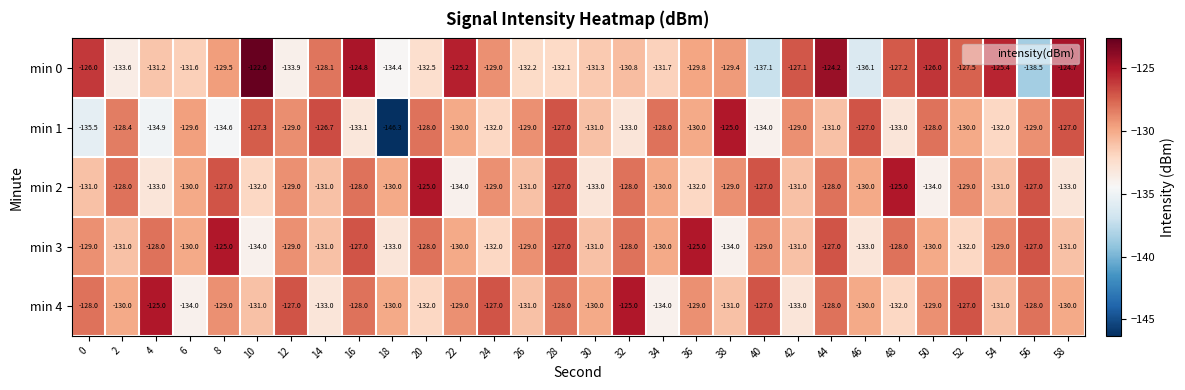

What is the minimum value for min 0?

-138.5